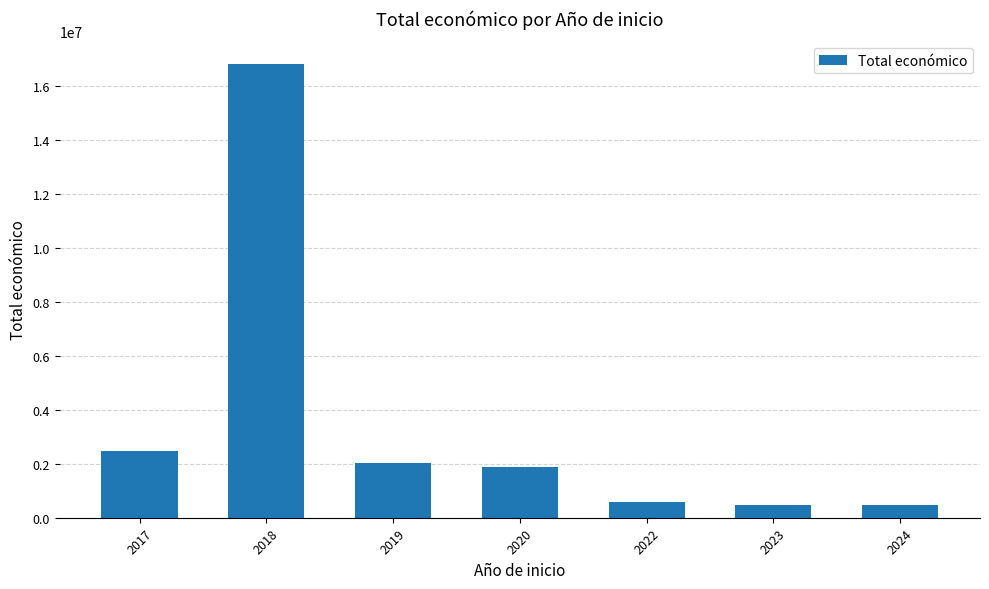

At which label is the value closest to 8647793?

2017